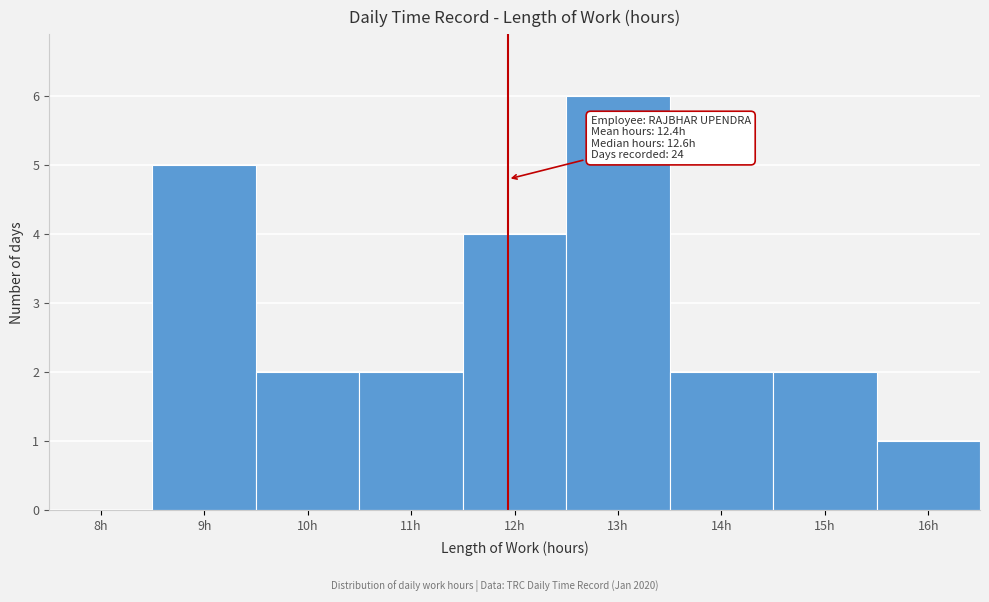

Reading right to left, list all the values displayed in this chart.

16h=1	15h=2	14h=2	13h=6	12h=4	11h=2	10h=2	9h=5	8h=0